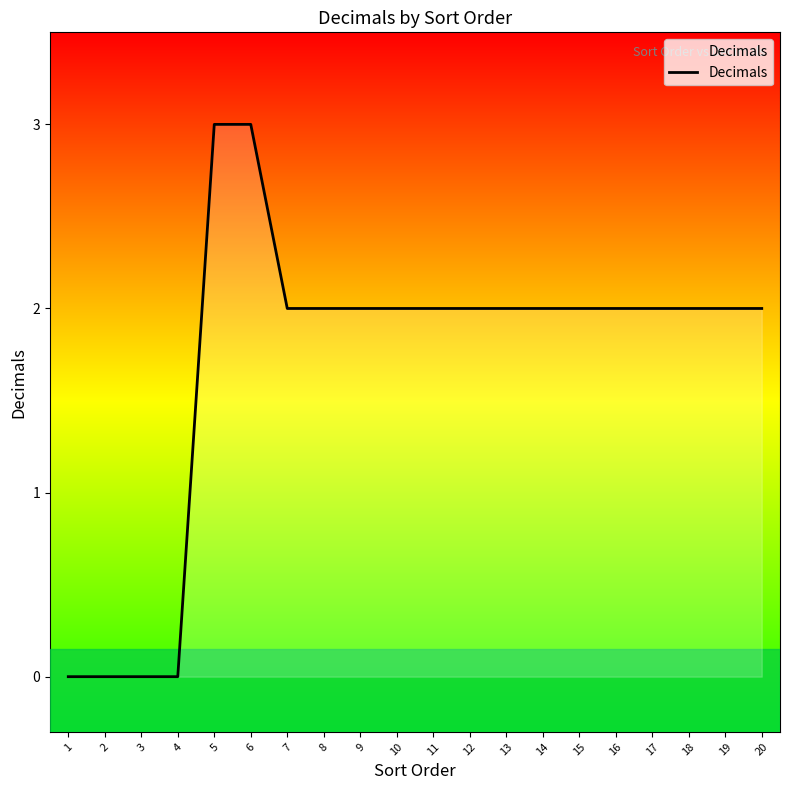

Approximately how many times larger is the value at 16 compared to 6?

0.7